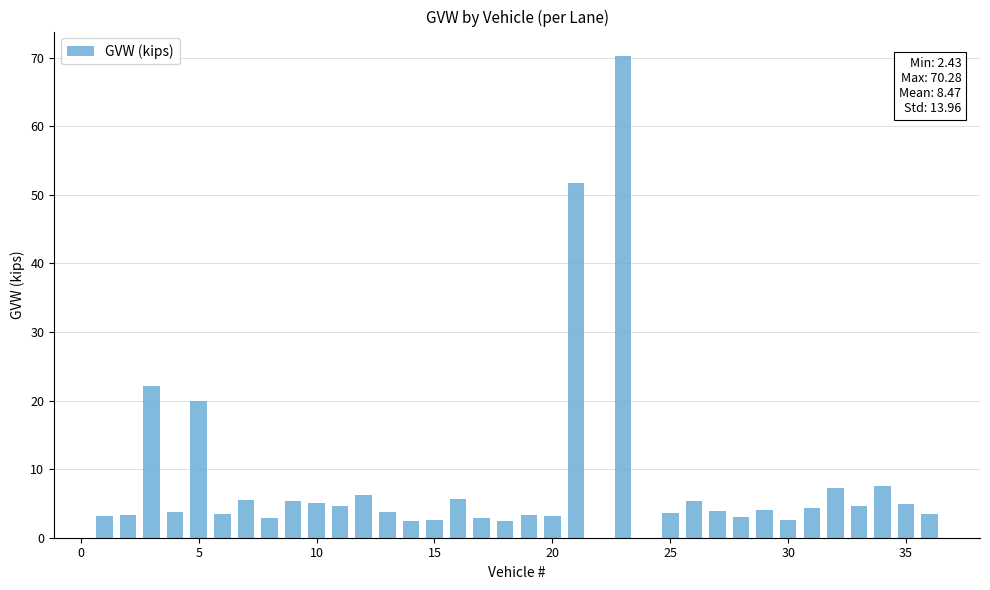

How many distinct data groups are displayed?

1